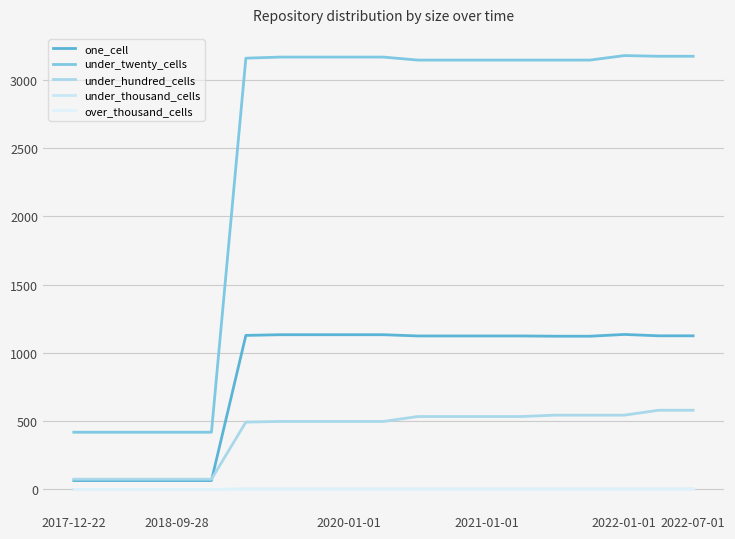

Does the chart have visible grid lines?

Yes